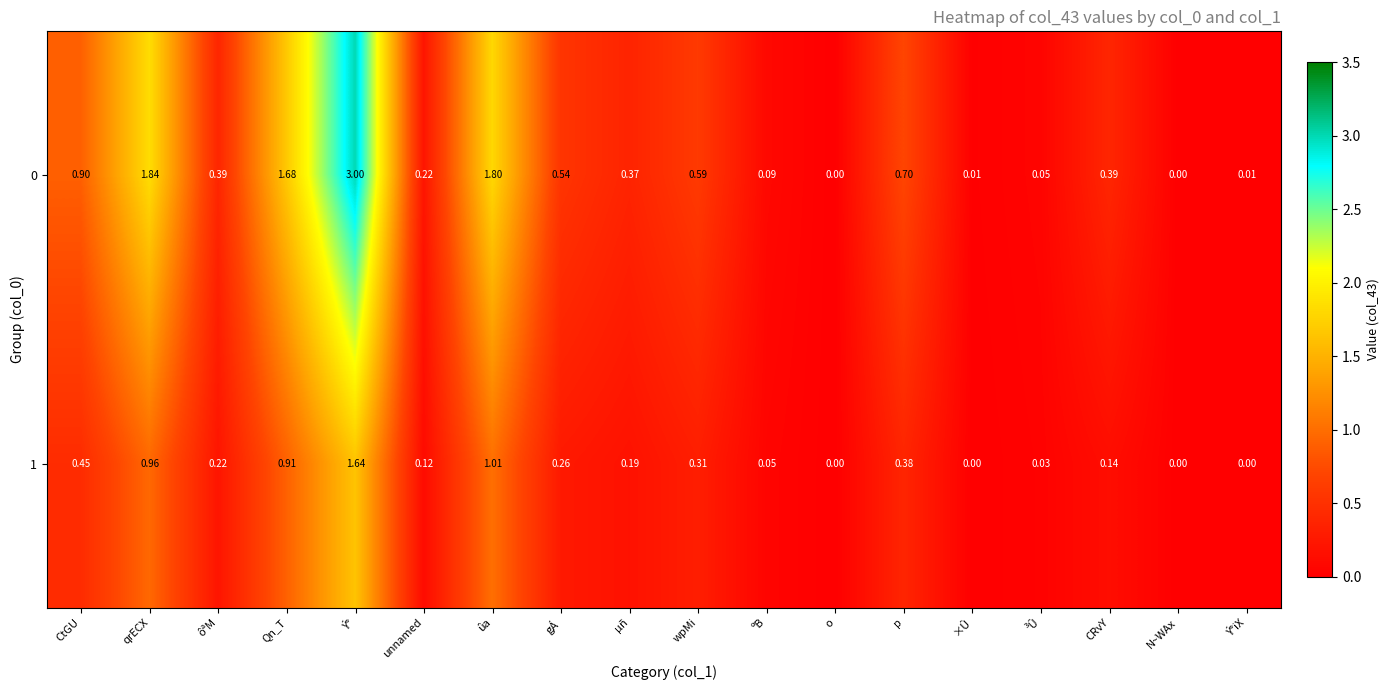

At which category is the sum across all series the highest?

Ý°